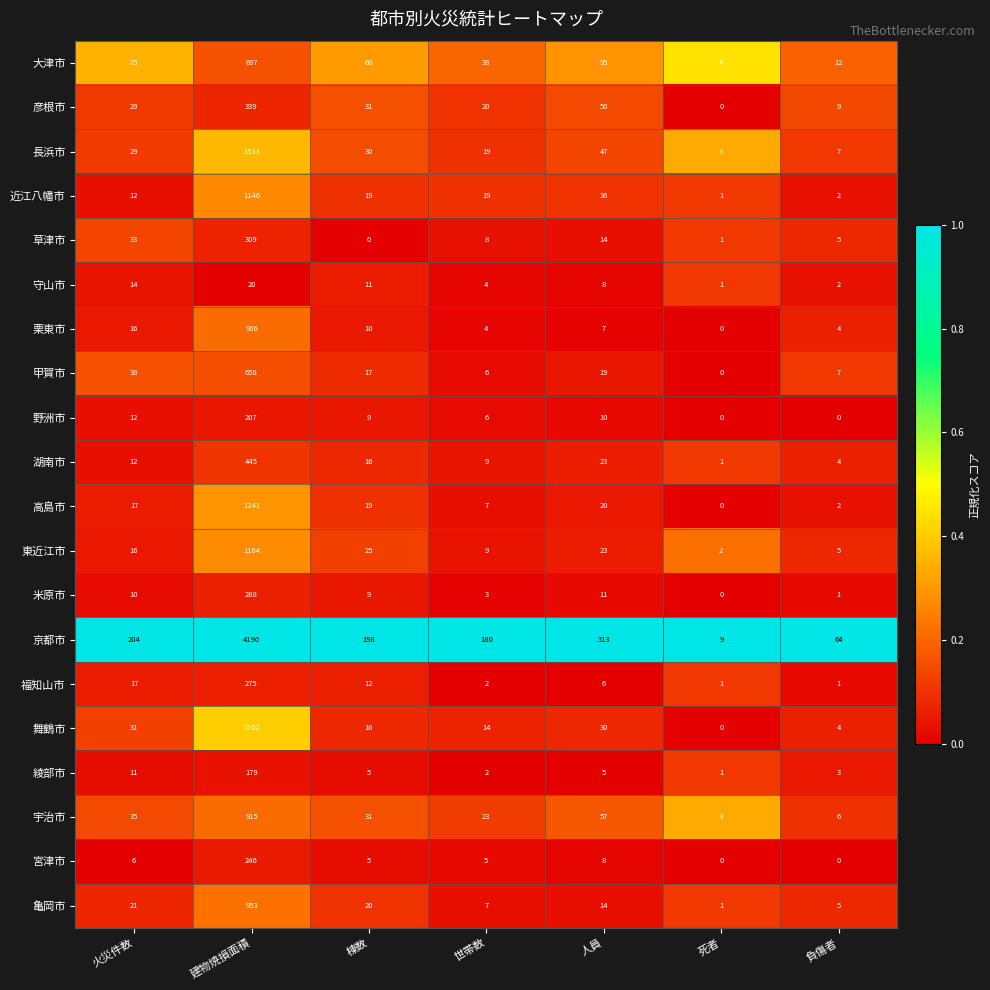

What is the difference between the maximum and second lowest values in the 長浜市 series?

1526